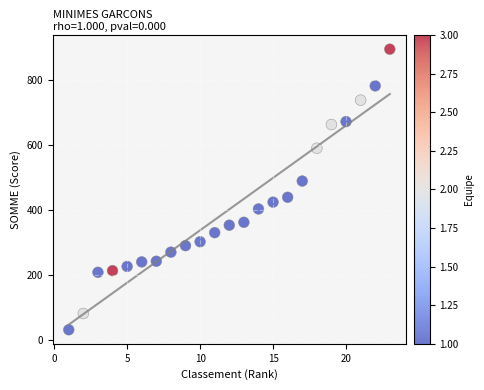

What is the range of X values (max minus min)?

22